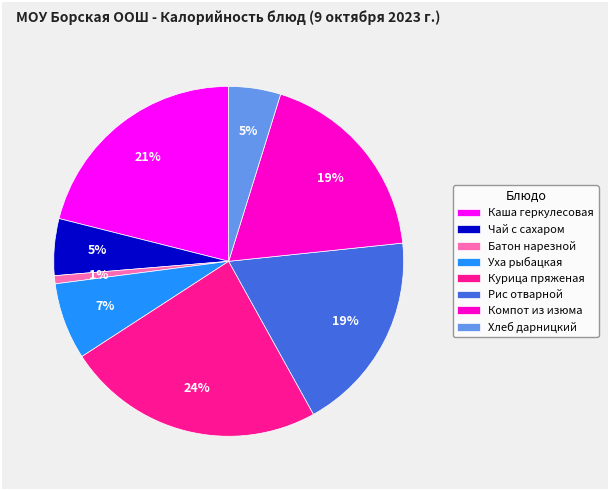

What is the smallest slice in the pie chart?

Батон нарезной